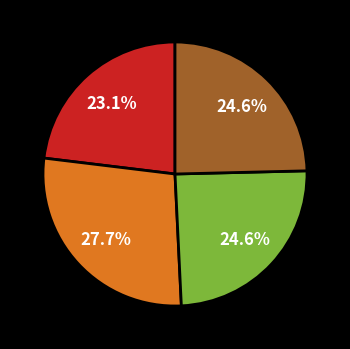

How many slices are in this pie chart?

4